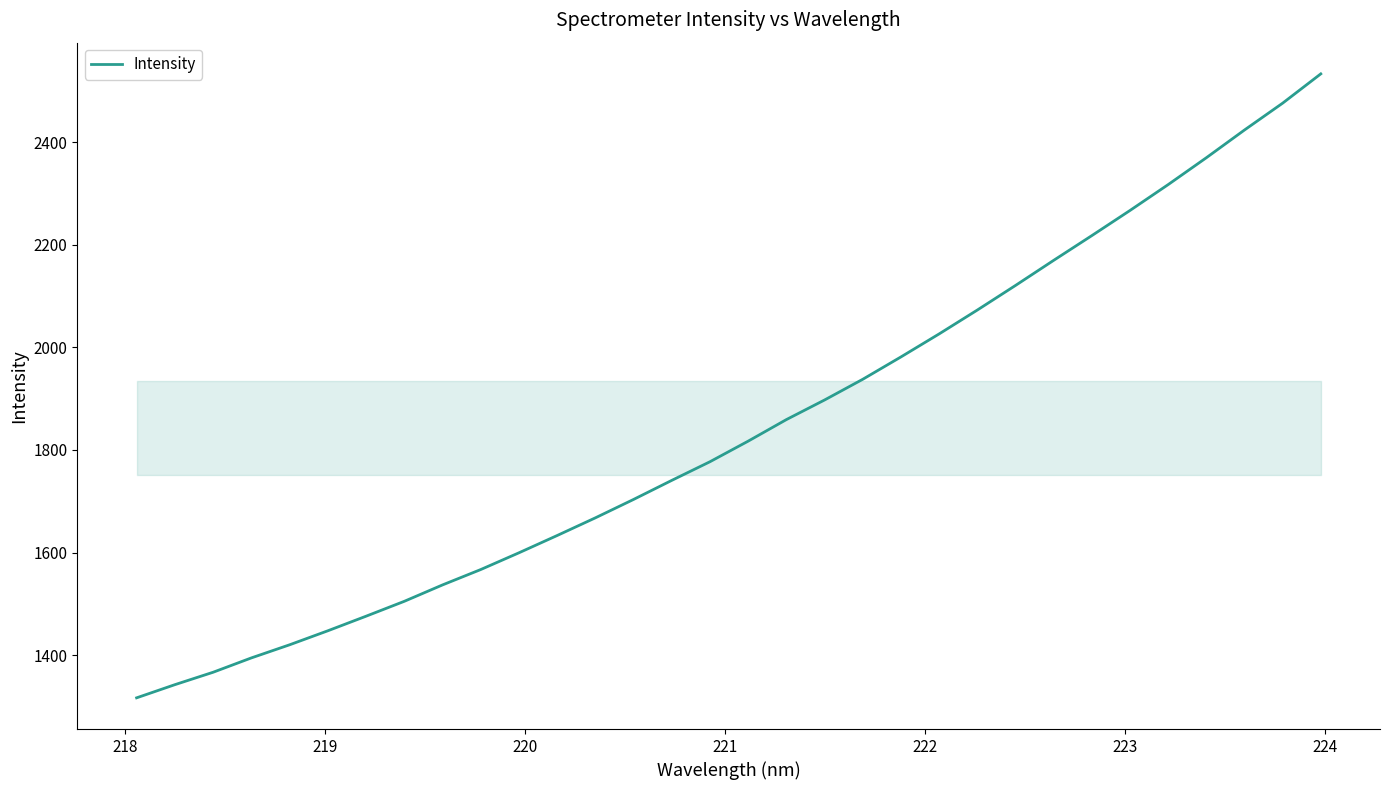

What is the maximum value shown in the chart?

2532.9